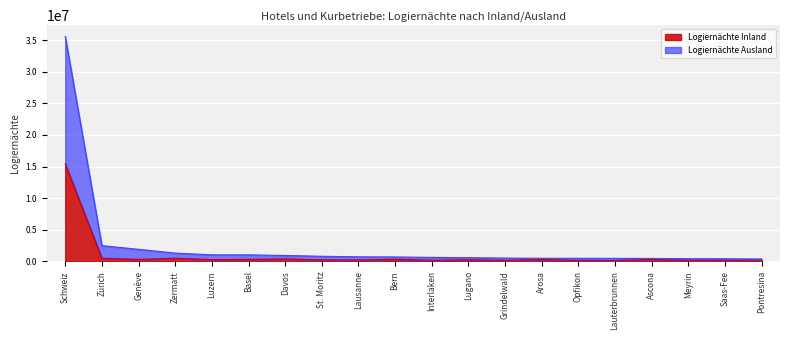

Reading left to right, list all the values displayed in this chart.

Logiernächte Inland: Schweiz=15424468	Zürich=491539	Genève=296307	Zermatt=484669	Luzern=262290	Basel=304413	Davos=376173	St. Moritz=220668	Lausanne=203791	Bern=321150	Interlaken=159083	Lugano=226719	Grindelwald=155551	Arosa=274658	Opfikon=131413	Lauterbrunnen=118055	Ascona=265468	Meyrin=150885	Saas-Fee=175729	Pontresina=174715
Logiernächte Ausland: Schweiz=35588893	Zürich=2469351	Genève=1891226	Zermatt=1295658	Luzern=1015983	Basel=1015613	Davos=915375	St. Moritz=791355	Lausanne=706215	Bern=681993	Interlaken=614304	Lugano=567876	Grindelwald=504396	Arosa=477314	Opfikon=469855	Lauterbrunnen=462697	Ascona=446843	Meyrin=412396	Saas-Fee=396230	Pontresina=358738